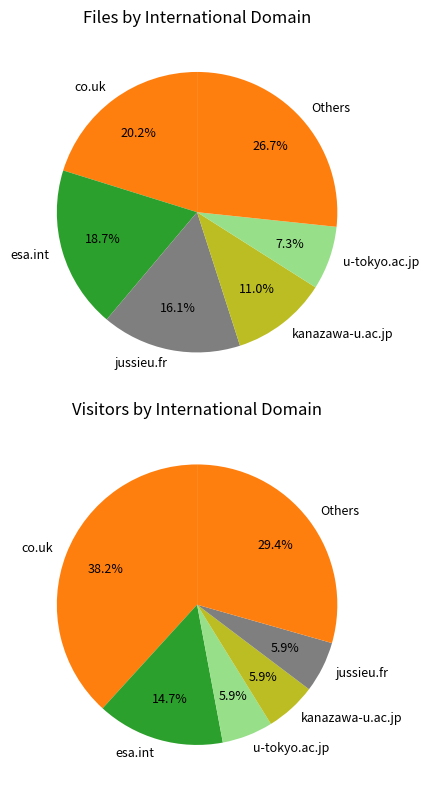

Does le.ac.uk represent more than half of the total?

No